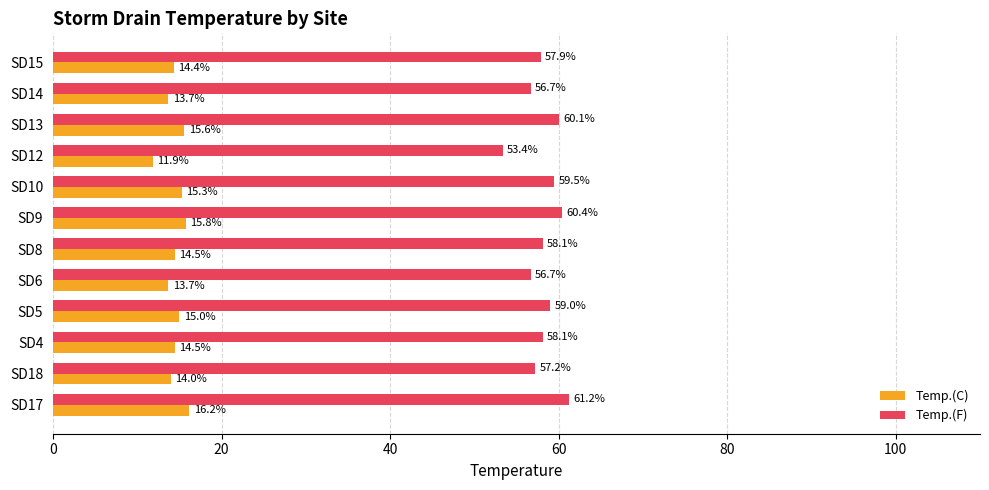

Which series has the largest total across all categories?

Temp.(F)